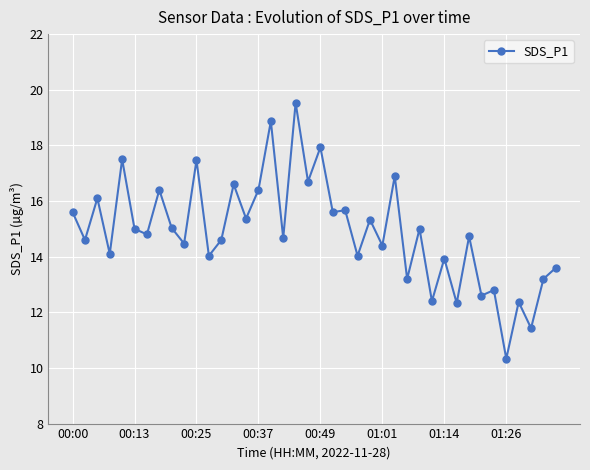

How many lines are shown in the chart?

1